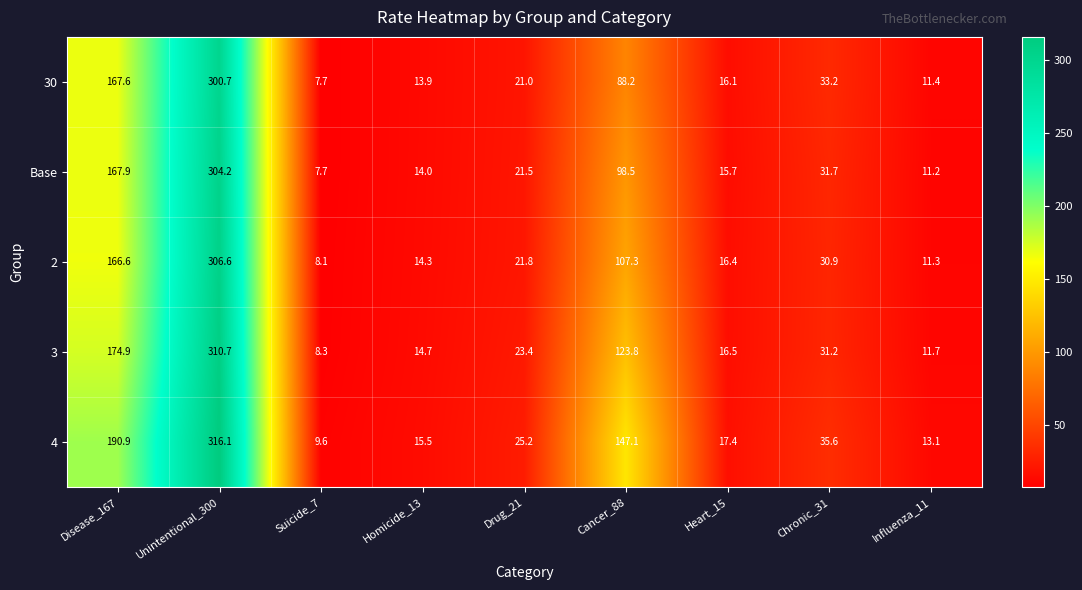

Which series changed the most between Heart_15 and Chronic_31?

4